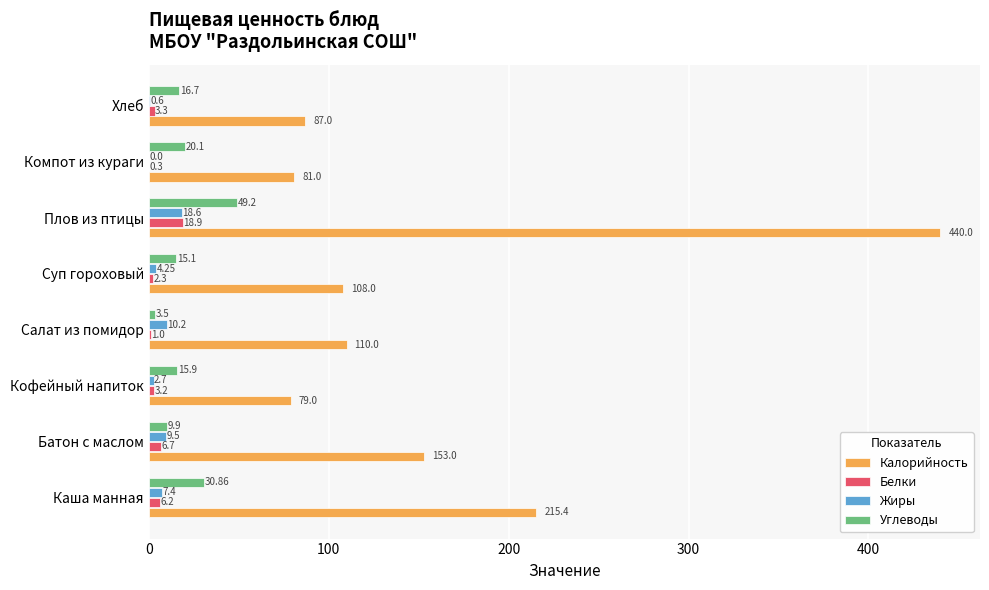

Is the value of Белки at Компот из кураги greater than the value of Углеводы at Компот из кураги?

No